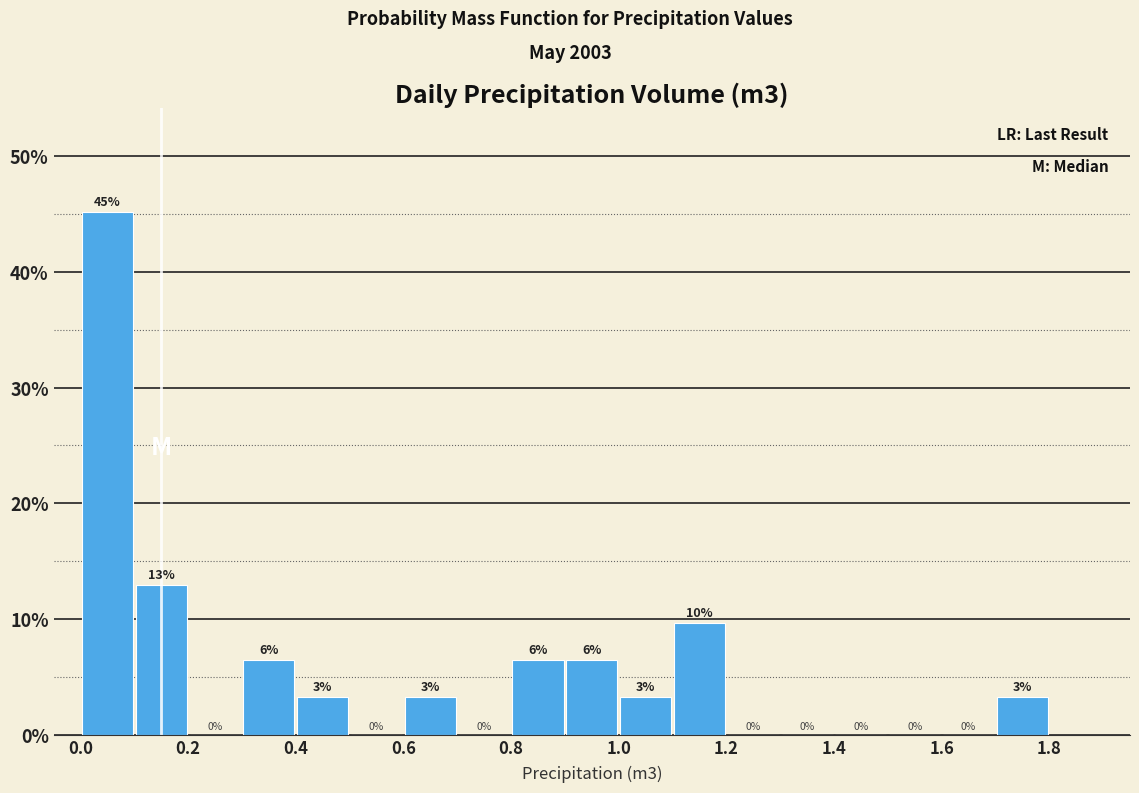

Over which range of the x-axis is the bar tallest?

0.0 to 0.1